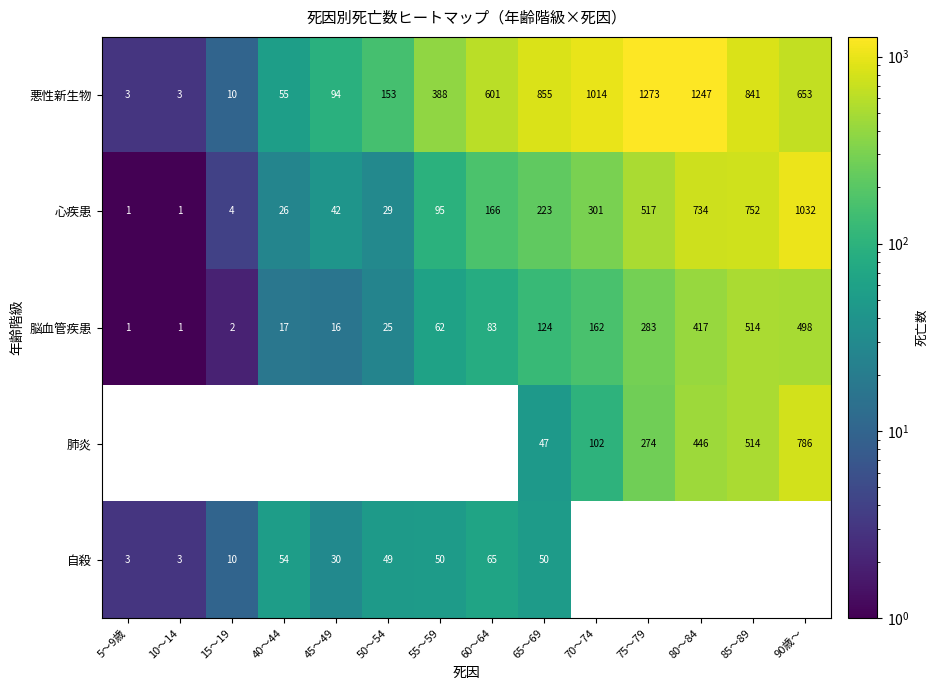

The value of 肺炎 at 5～9歳 is 0. True or false?

True